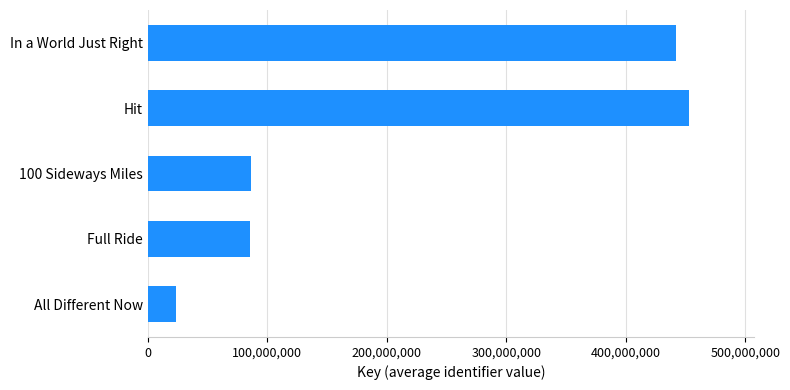

Is it true that the value at Hit is 264398799?

False